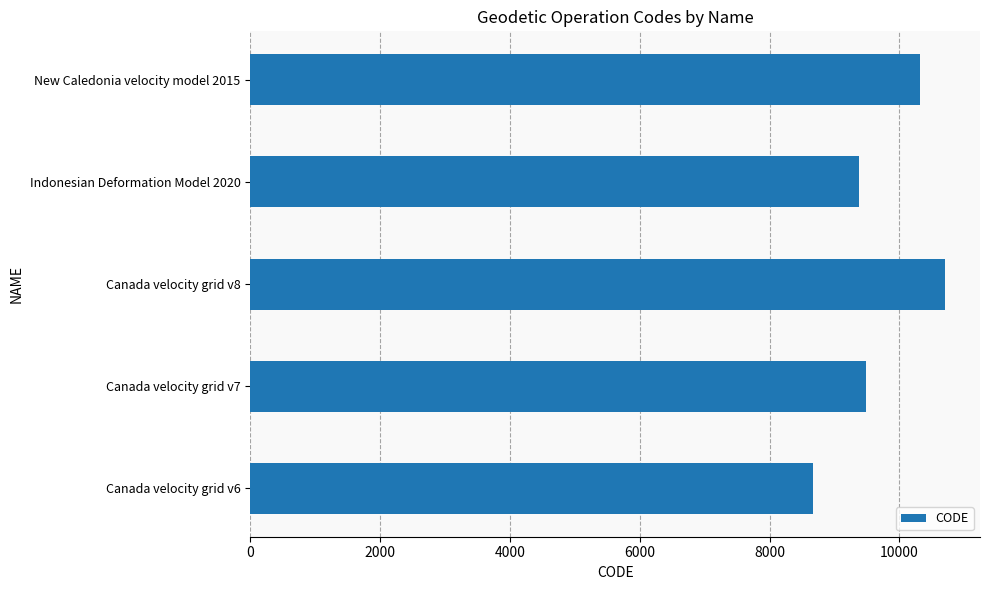

What is the difference between the second highest and minimum values?

1647